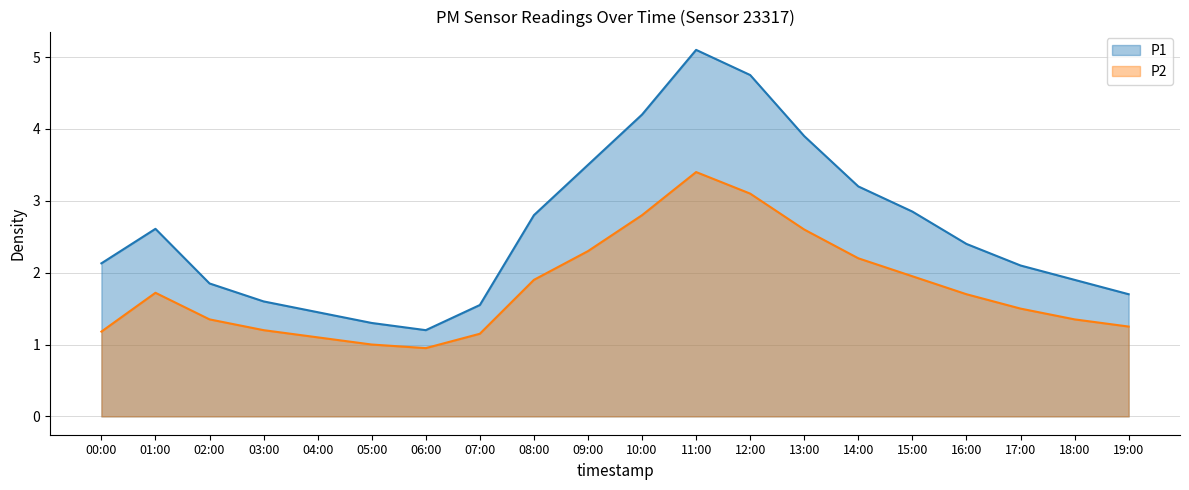

List the series in order of their overall mean, highest first.

P1, P2